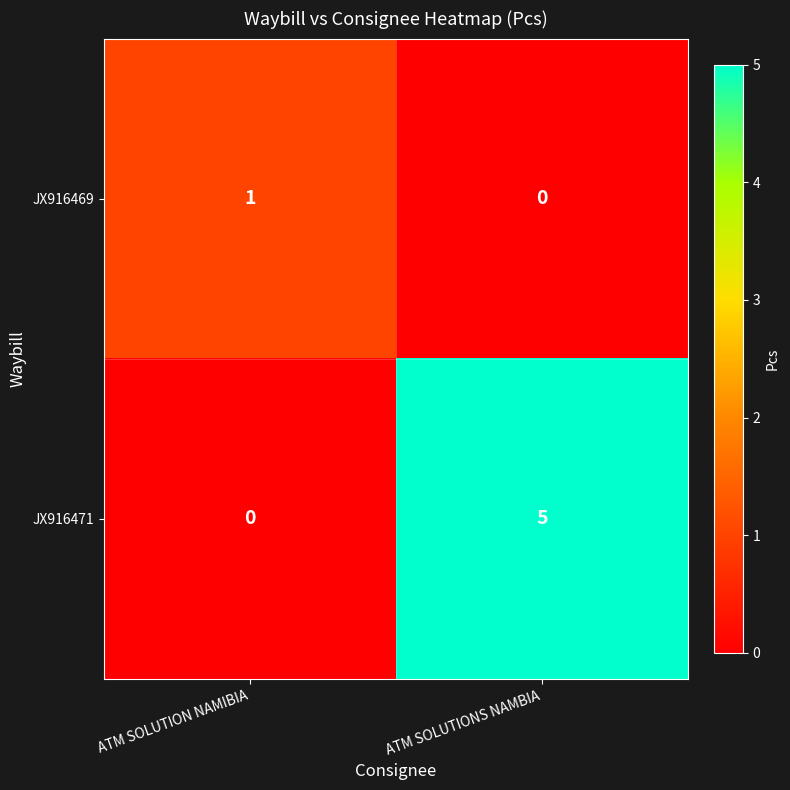

List the series in order of their peak value, highest first.

JX916471, JX916469